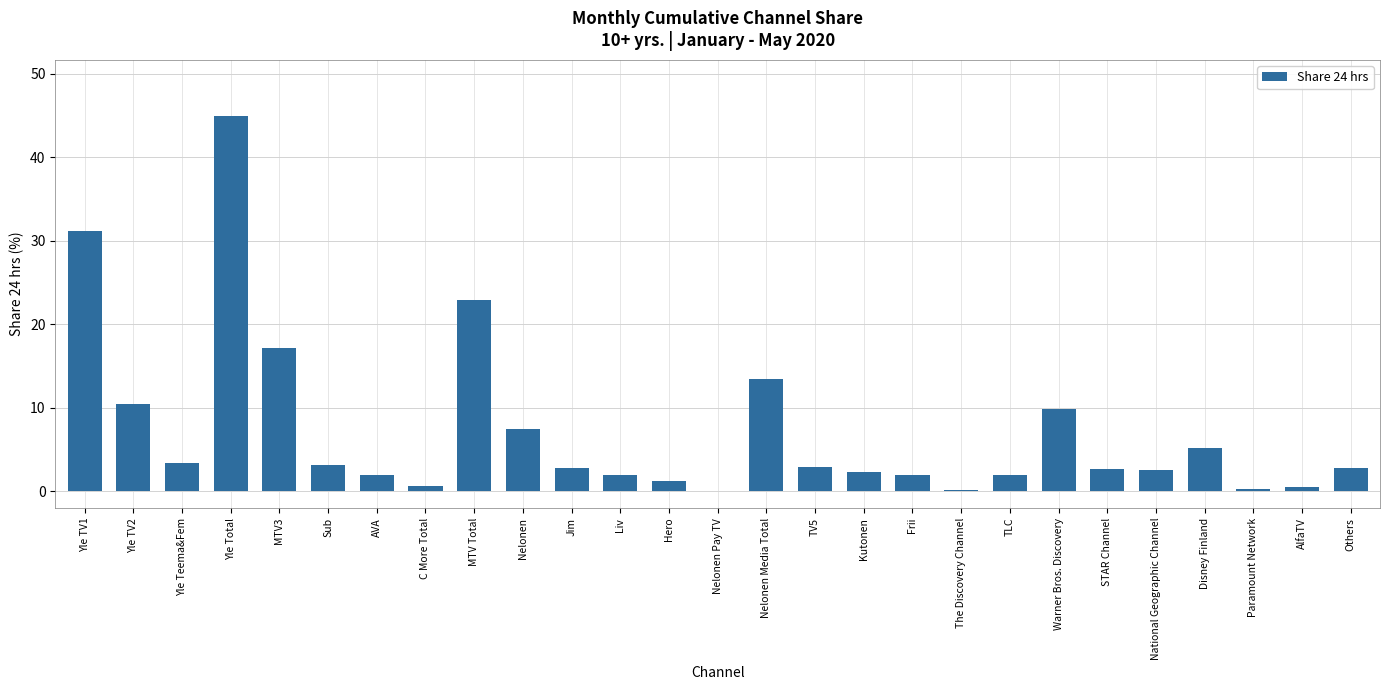

True or false: the data shows 9.0 at MTV3.

False